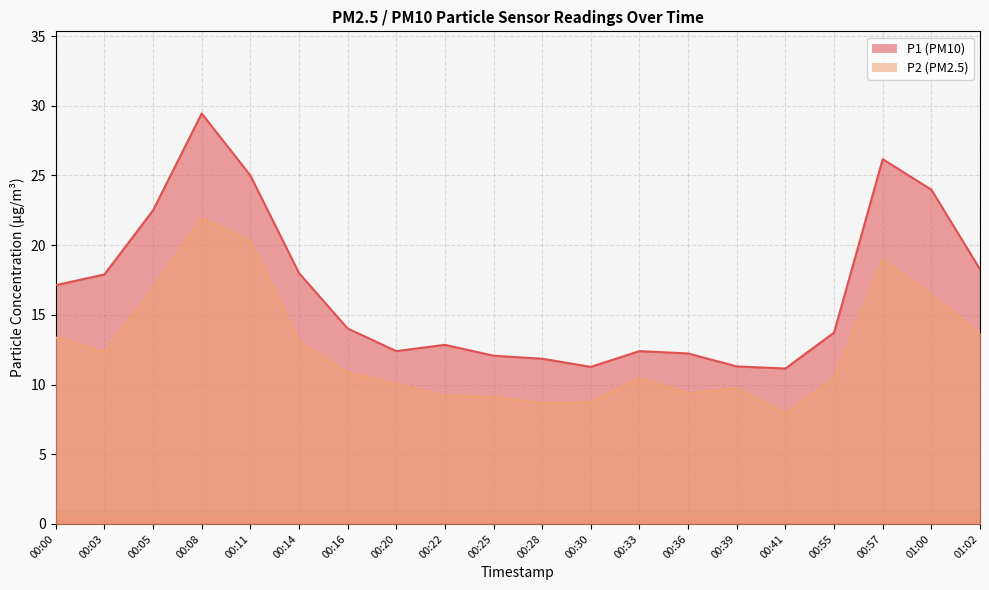

Rank the series by their average value, from lowest to highest.

P2, P1